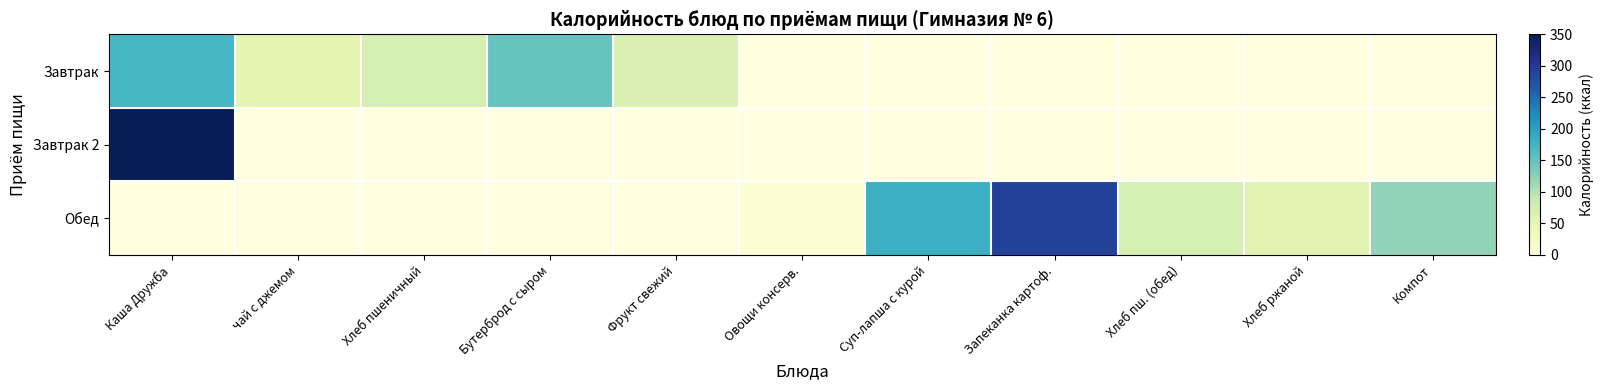

The Завтрак series shows 147.8 at Бутерброд с сыром. True or false?

True